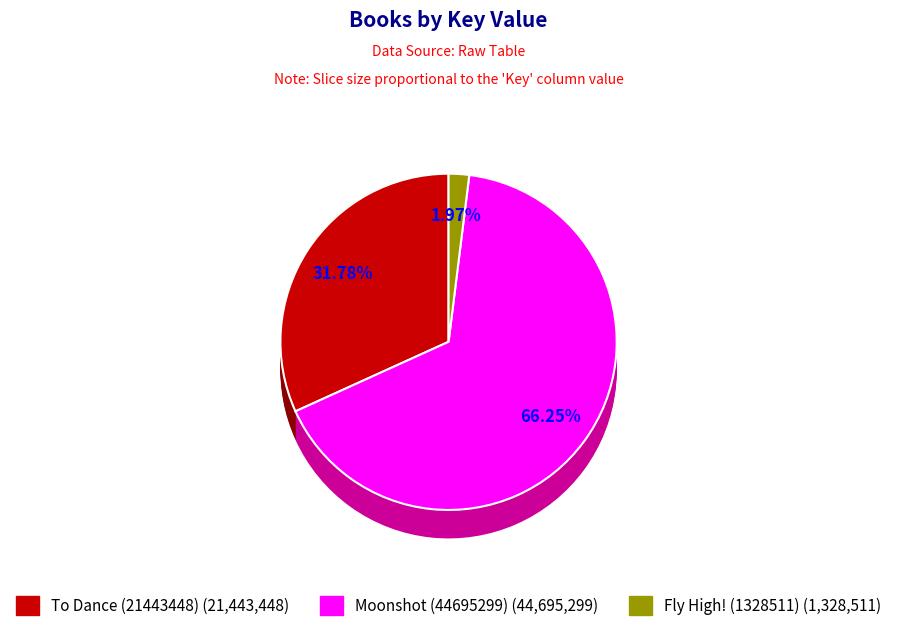

To the nearest percent, what portion does Moonshot (44695299) represent?

66%